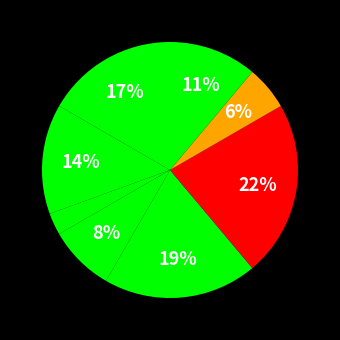

Count the number of slices in the pie.

8